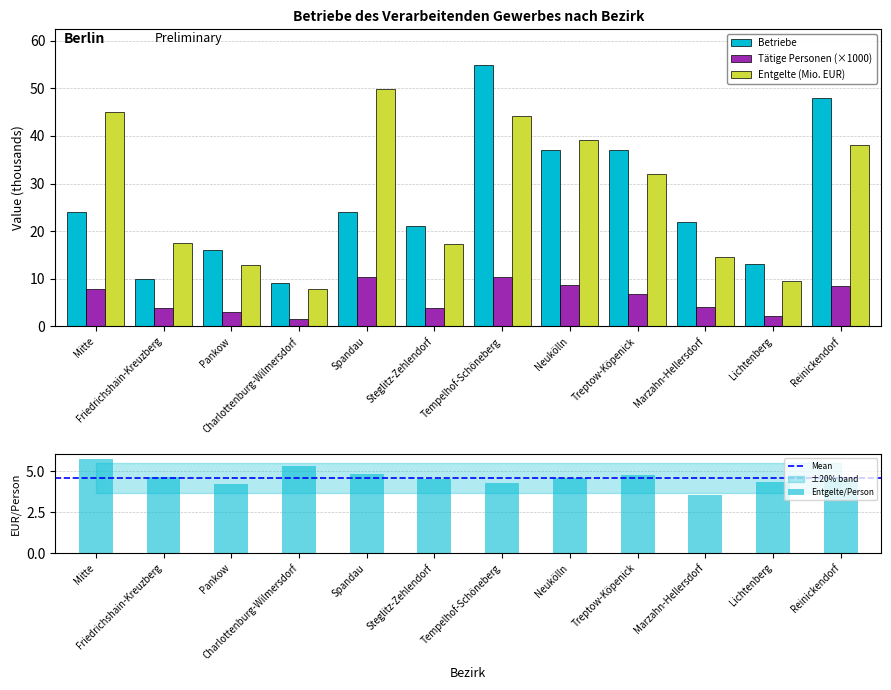

What is the total value across all series at Spandau?

84.3